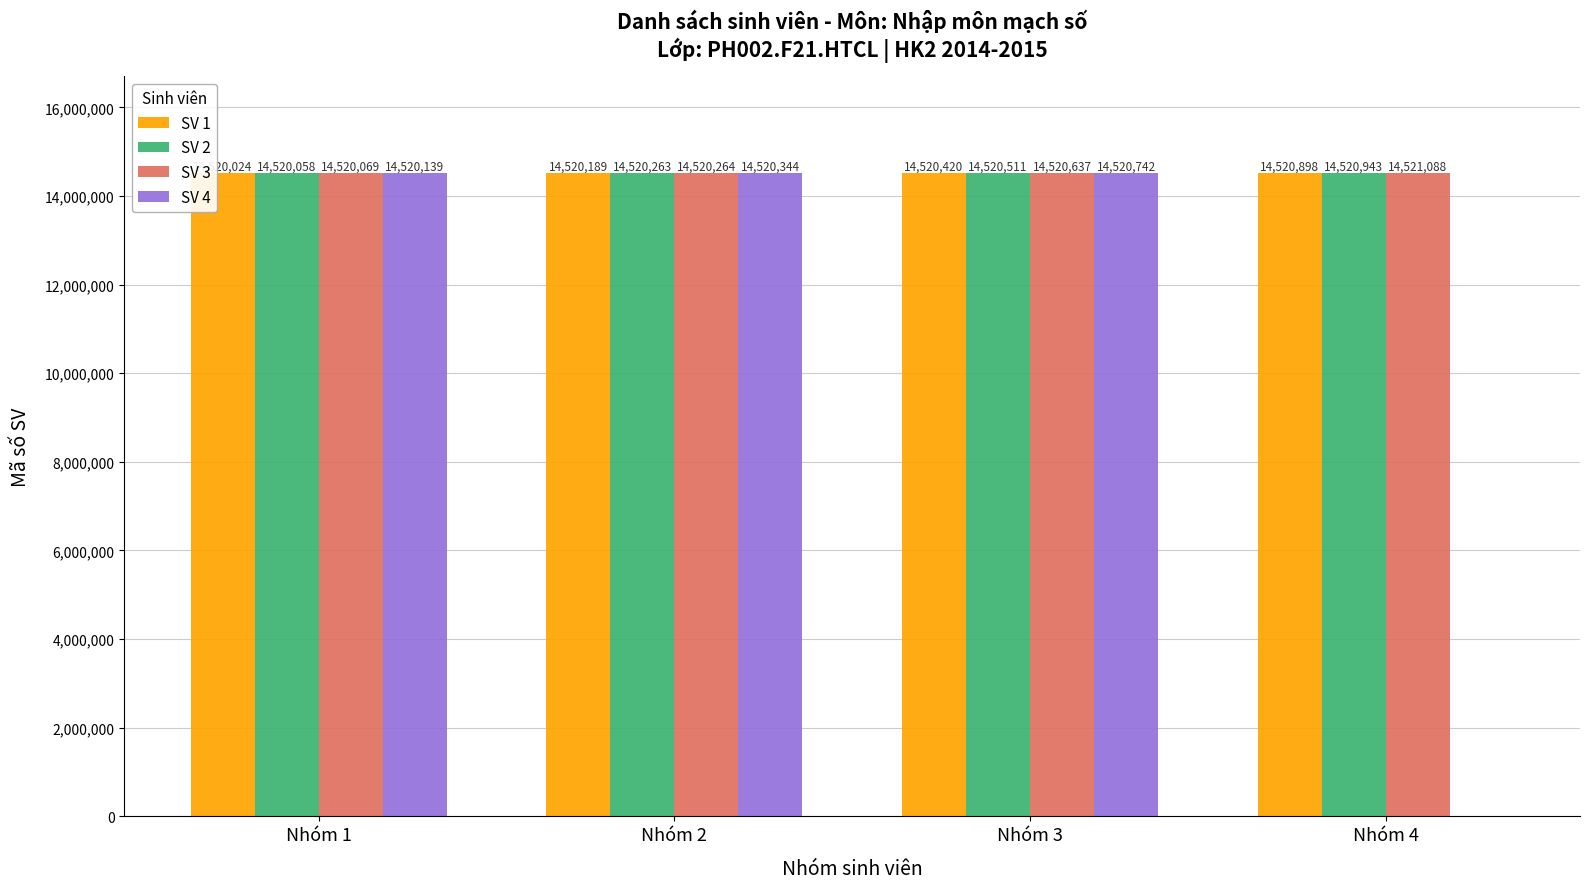

At which label is SV 4 closest to 7260371?

Nhóm 1